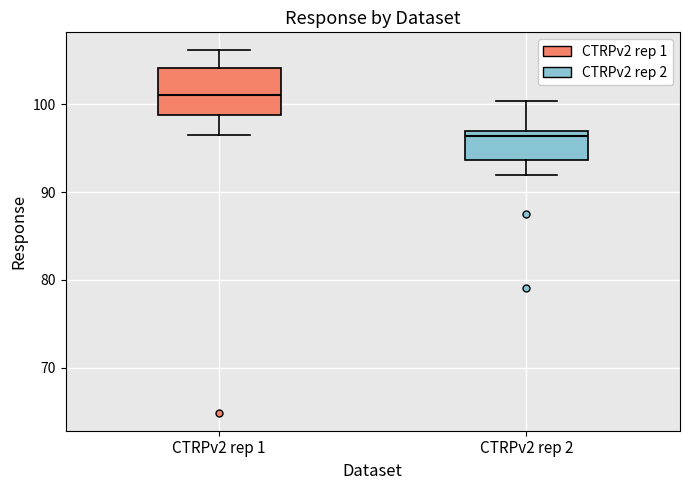

Reading left to right, transcribe this box plot: for each box, give where its median line is, the range the box spans, and where its two whiskers end, as read against the y-axis. The values are not printed on the chart, so give them approximately, as read against the axis.

CTRPv2 rep 1: median 101, box 99 to 104, whiskers 96 to 106
CTRPv2 rep 2: median 96, box 94 to 97, whiskers 92 to 100